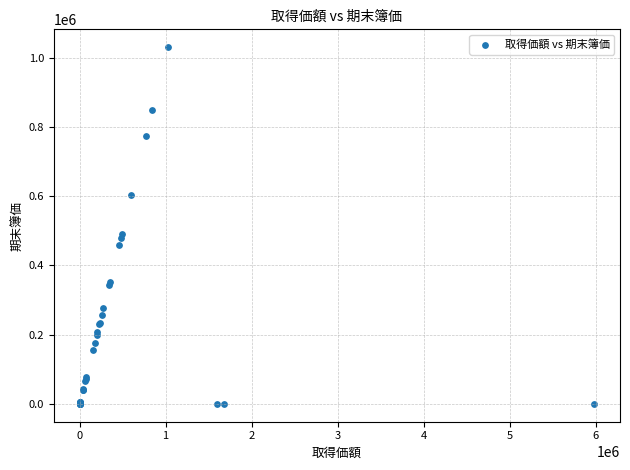

What Y value in the scatter plot is closest to 515273?

491636